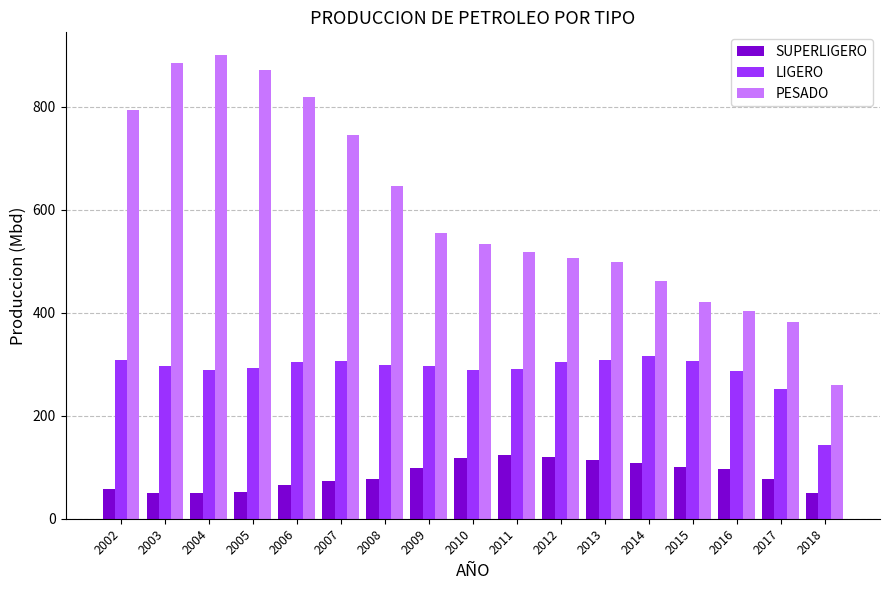

At which label does SUPERLIGERO first exceed 77?

2008